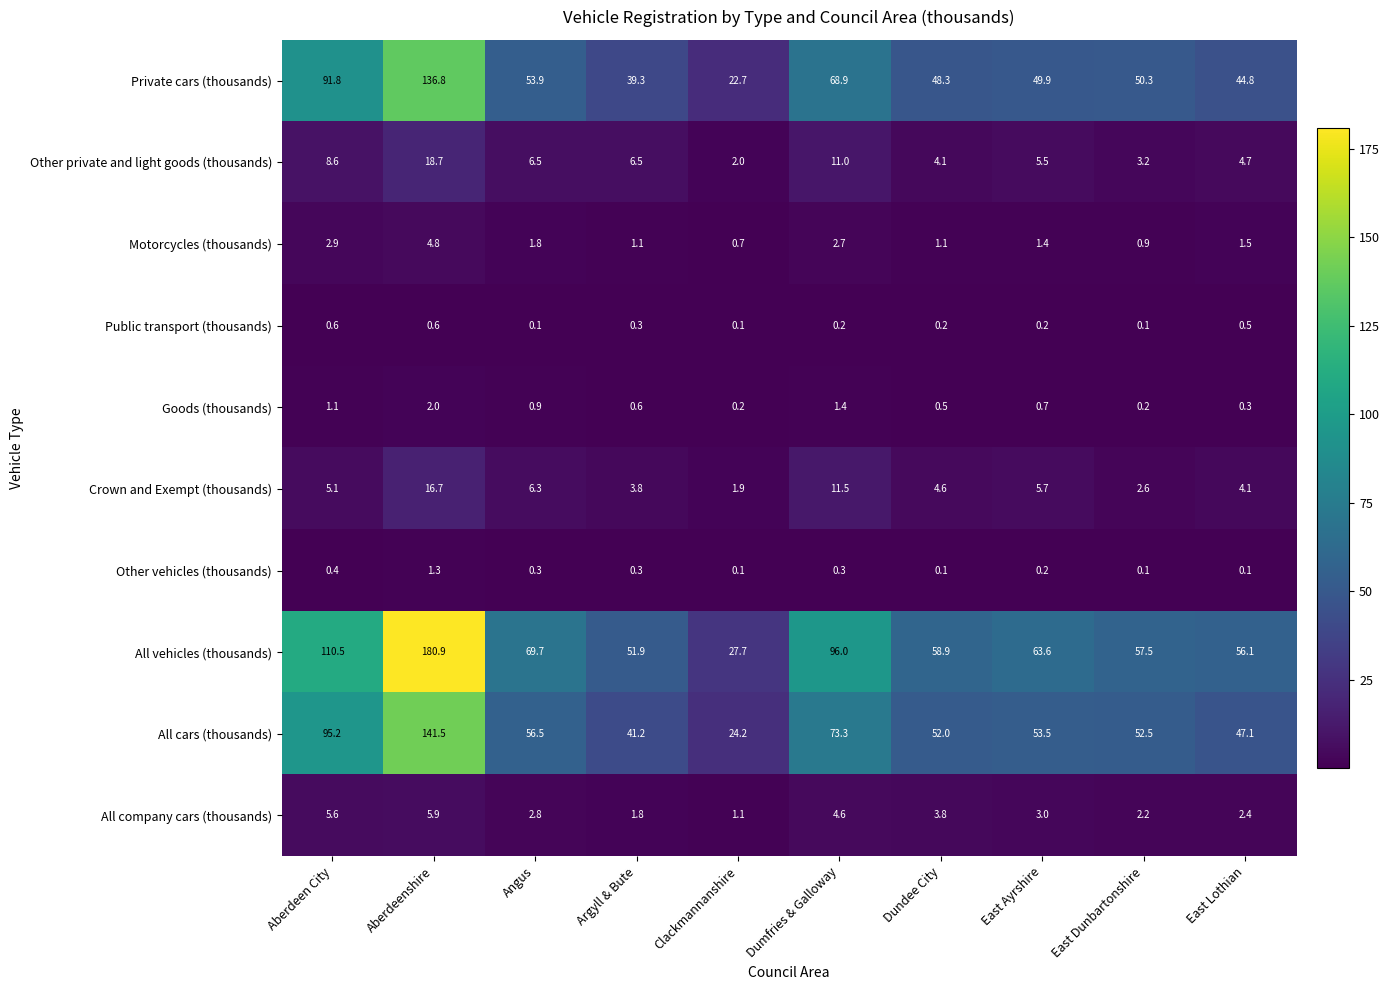

What is the total value across all series at East Lothian?

161.6